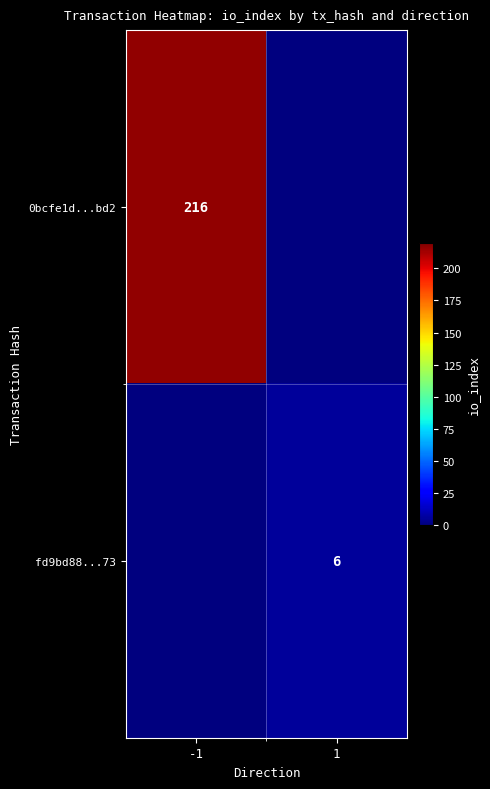

What is the greatest value displayed?

216